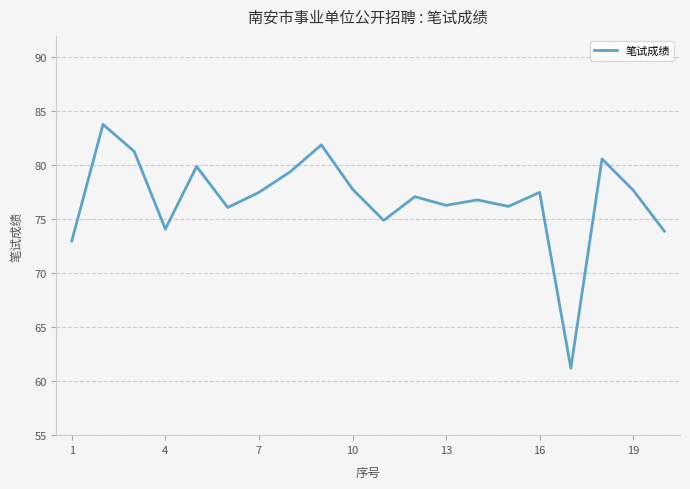

What is the greatest value displayed?

83.8